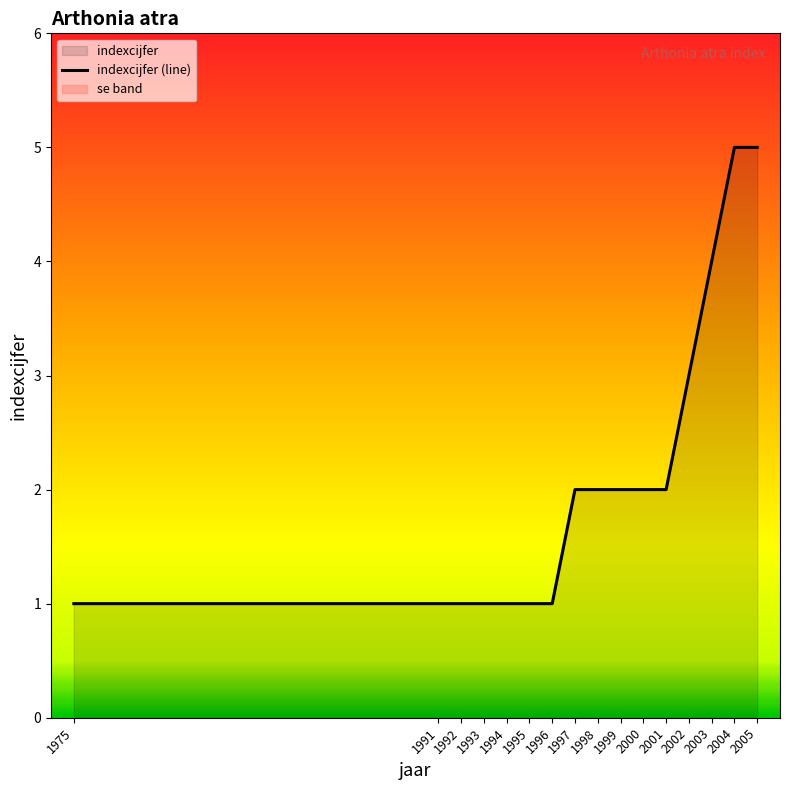

What is the change in value from 1999 to 2002?

+1